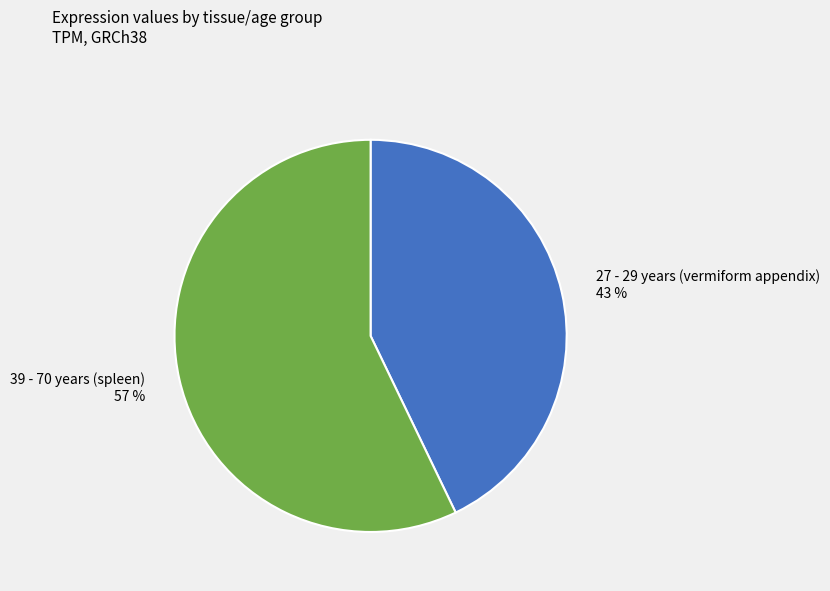

To the nearest percent, what is the average slice percentage?

50%